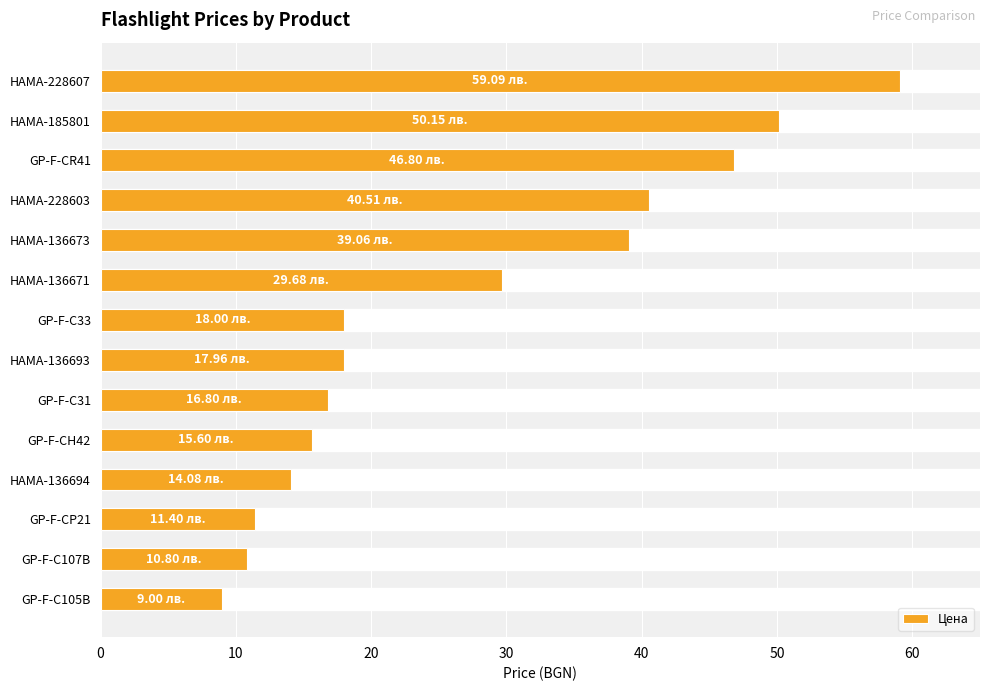

What is the average value?

27.1